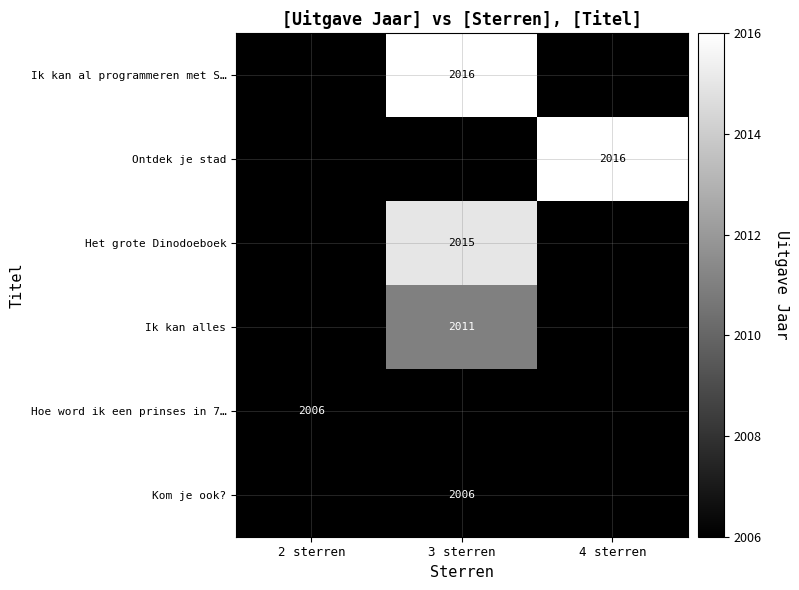

True or false: Ik kan alles has a value of 2011 at 3 sterren.

True